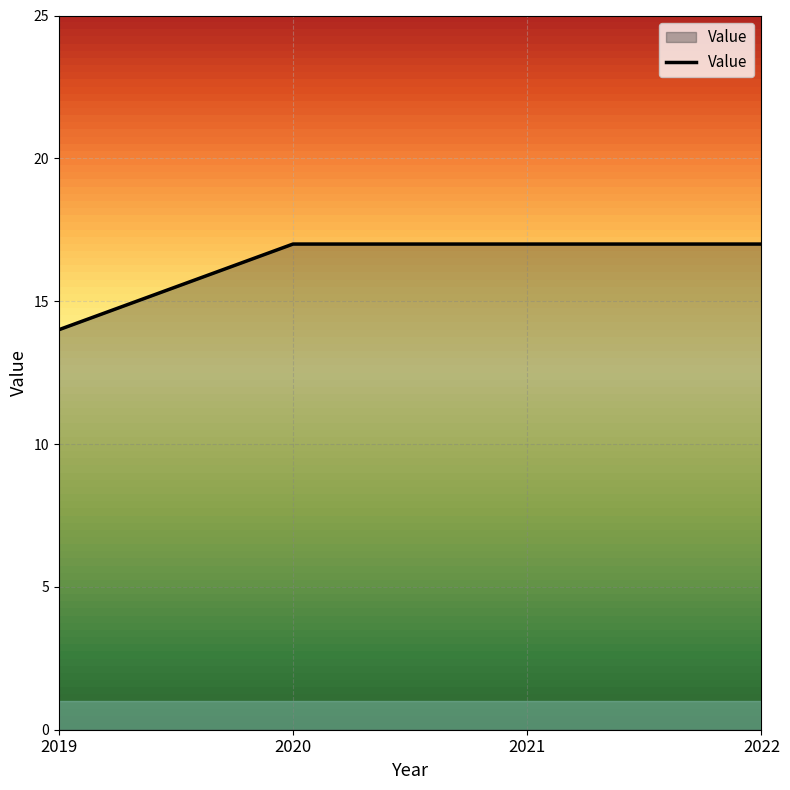

What is the sum of all values?

65